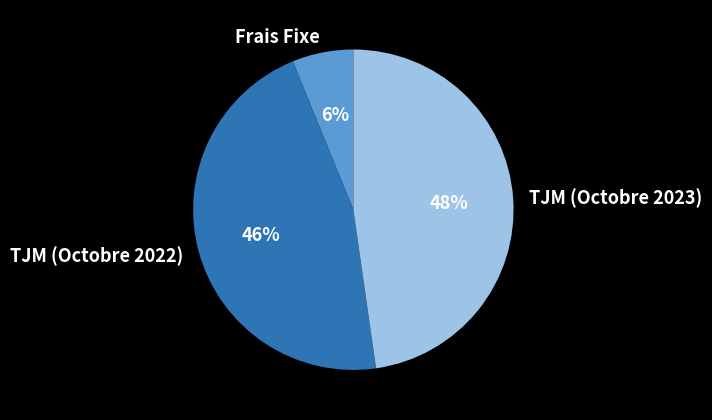

Combined, do TJM (Octobre 2023) and Frais Fixe account for over 50%?

Yes